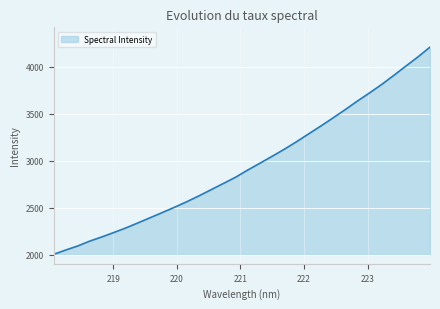

What is the difference between the maximum and minimum values?

2205.7